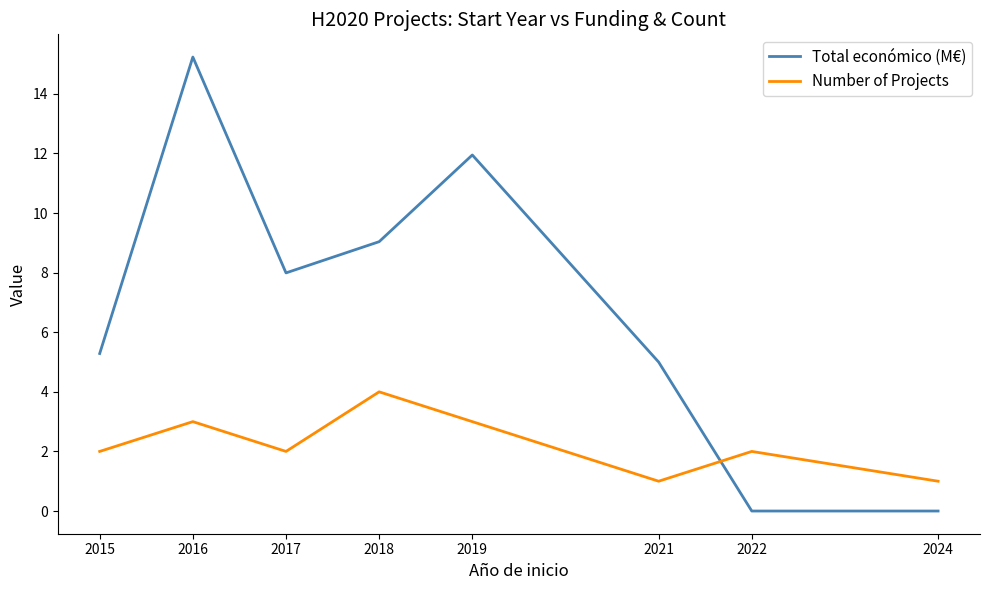

What is the spread (max minus min) of values at 2022?

2.0